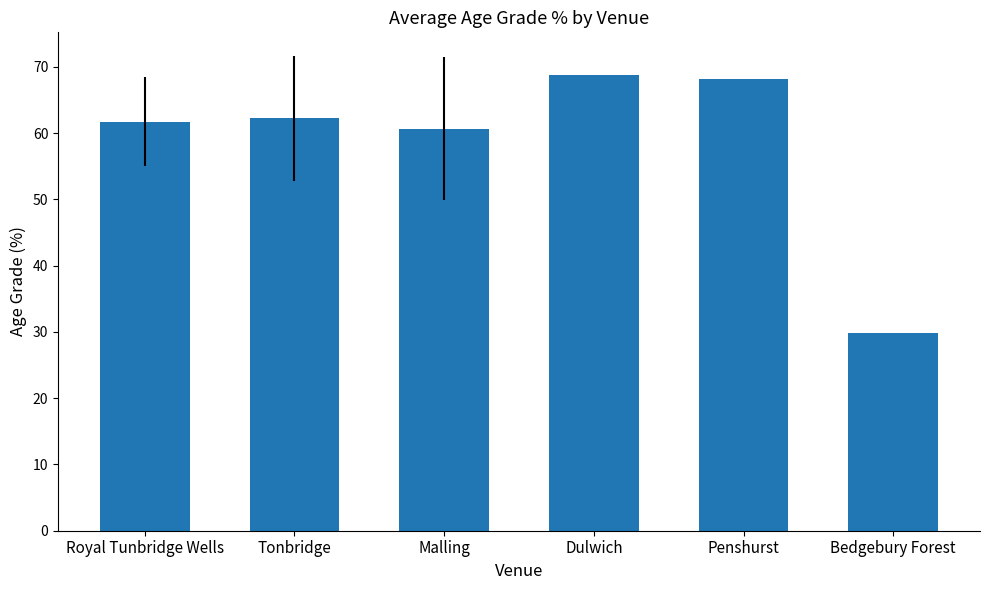

The value at Royal Tunbridge Wells is 61.7. True or false?

True